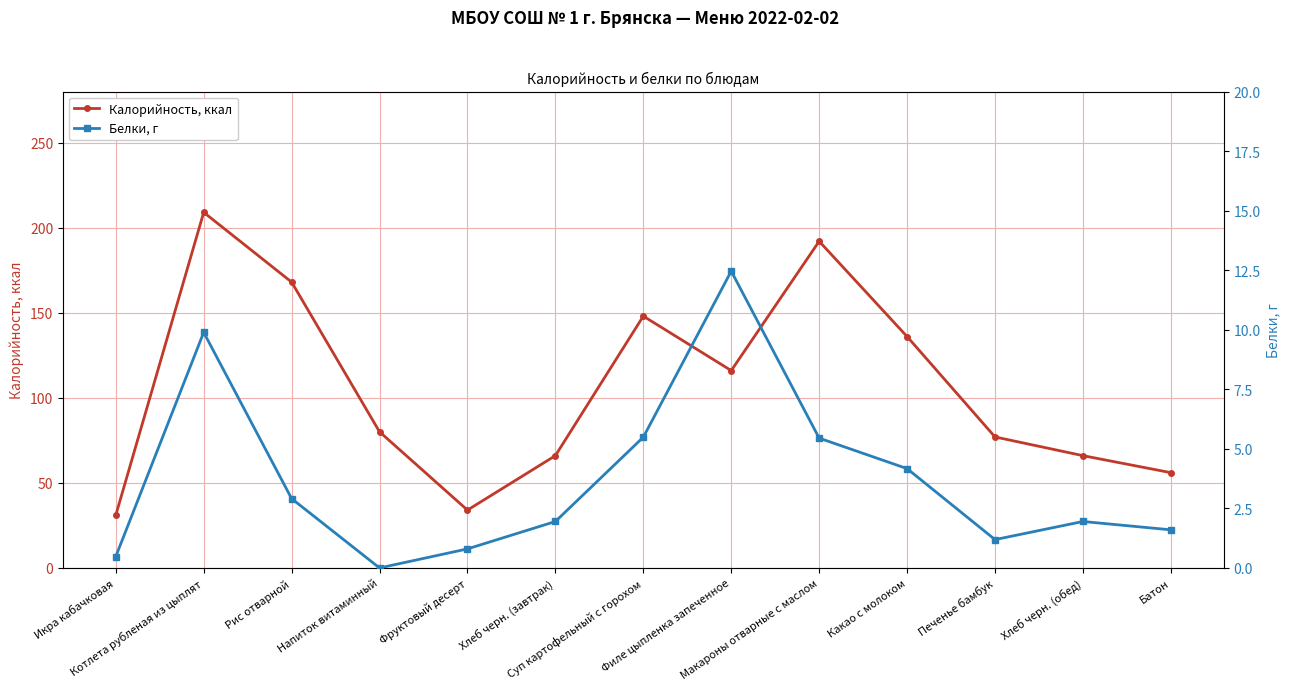

List the labels in order of Калорийность, ккал value, largest first.

Котлета рубленая из цыплят, Макароны отварные с маслом, Рис отварной, Суп картофельный с горохом, Какао с молоком, Филе цыпленка запеченное, Напиток витаминный, Печенье бамбук, Хлеб черн. (завтрак), Хлеб черн. (обед), Батон, Фруктовый десерт, Икра кабачковая